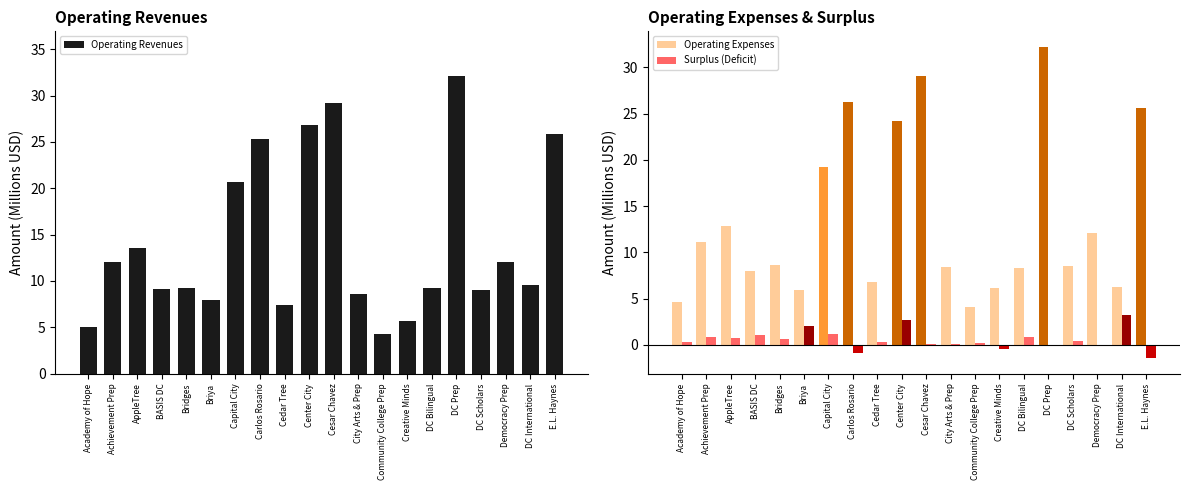

True or false: Operating Expenses has a value of 8.6 at Bridges.

True